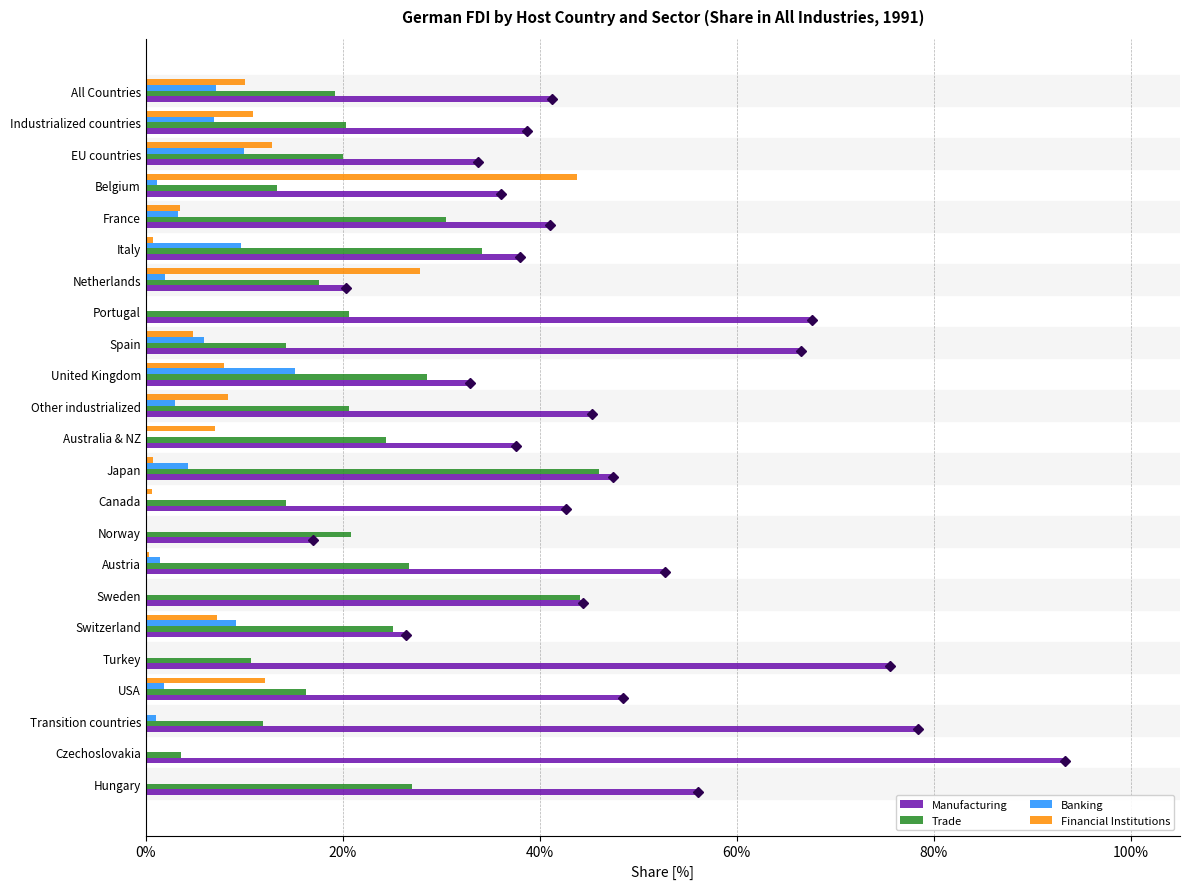

What is the approximate value of Banking at France?

3.3